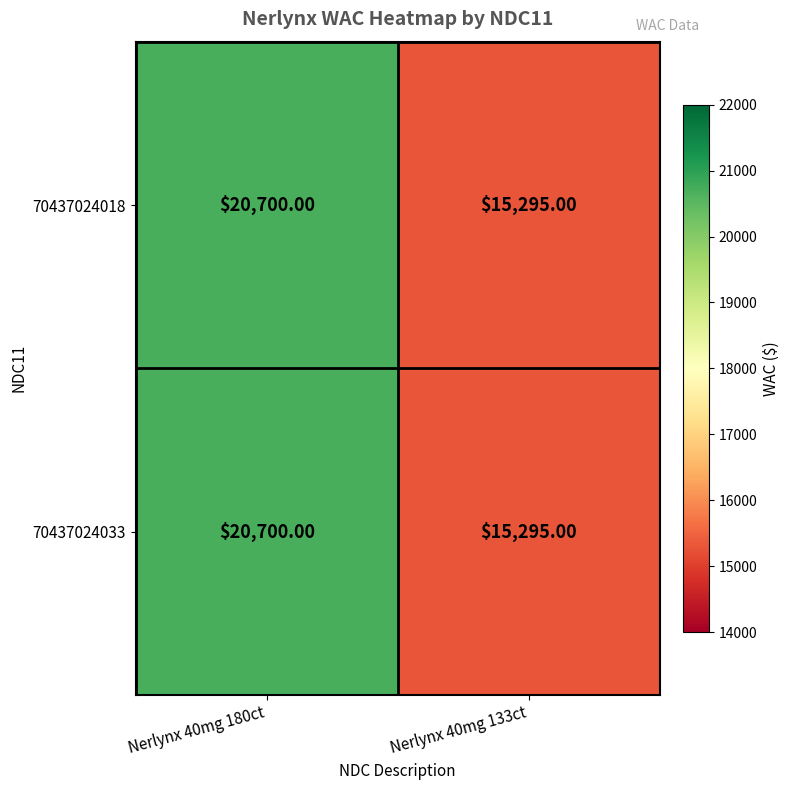

What is the difference between the 70437024018 values at Nerlynx 40mg 180ct and Nerlynx 40mg 133ct?

5405